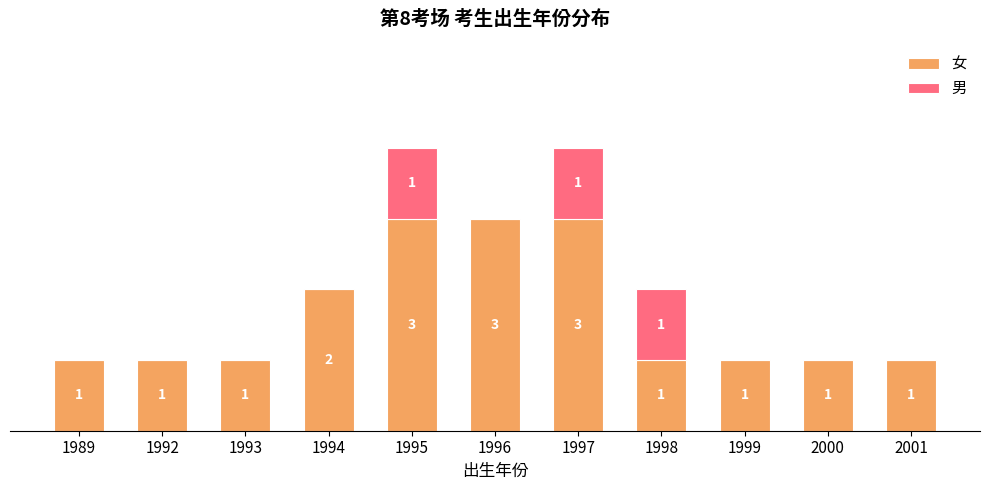

What are all the series names shown in the legend?

女, 男